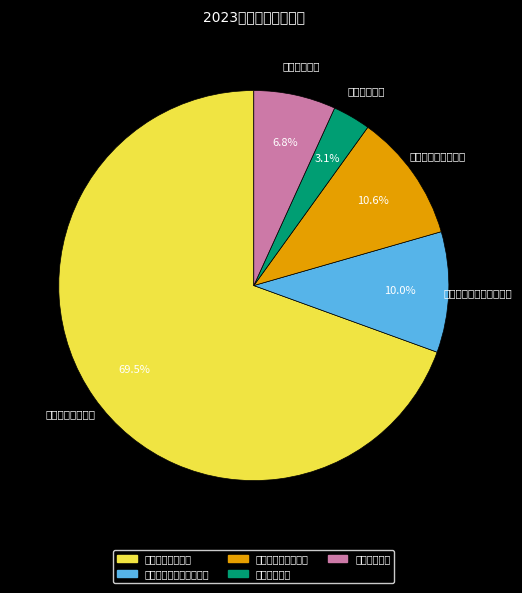

Which category accounts for the majority?

一般公共服务支出